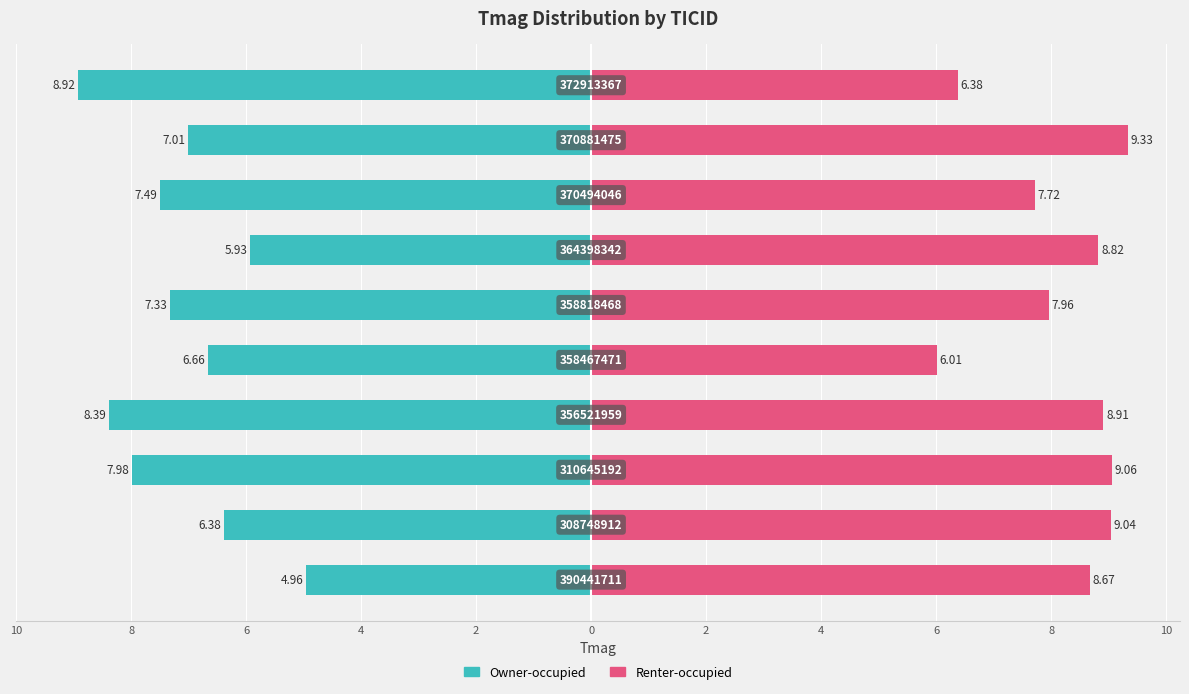

Does the chart contain stacked bars?

No